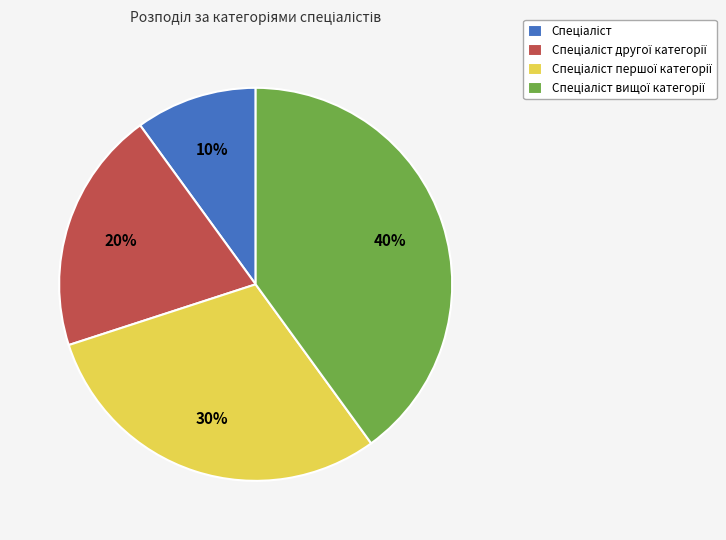

To the nearest percent, what is the average slice percentage?

25%